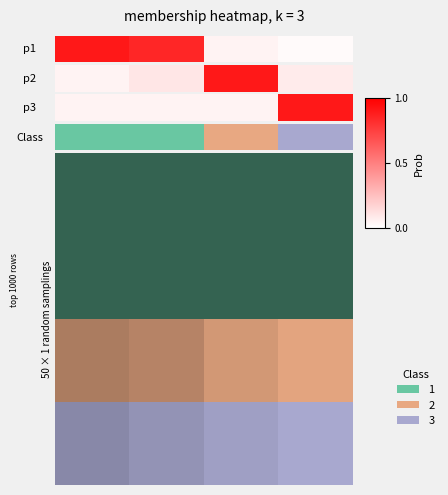

What is the change in value from 0 to 2?

+0.5